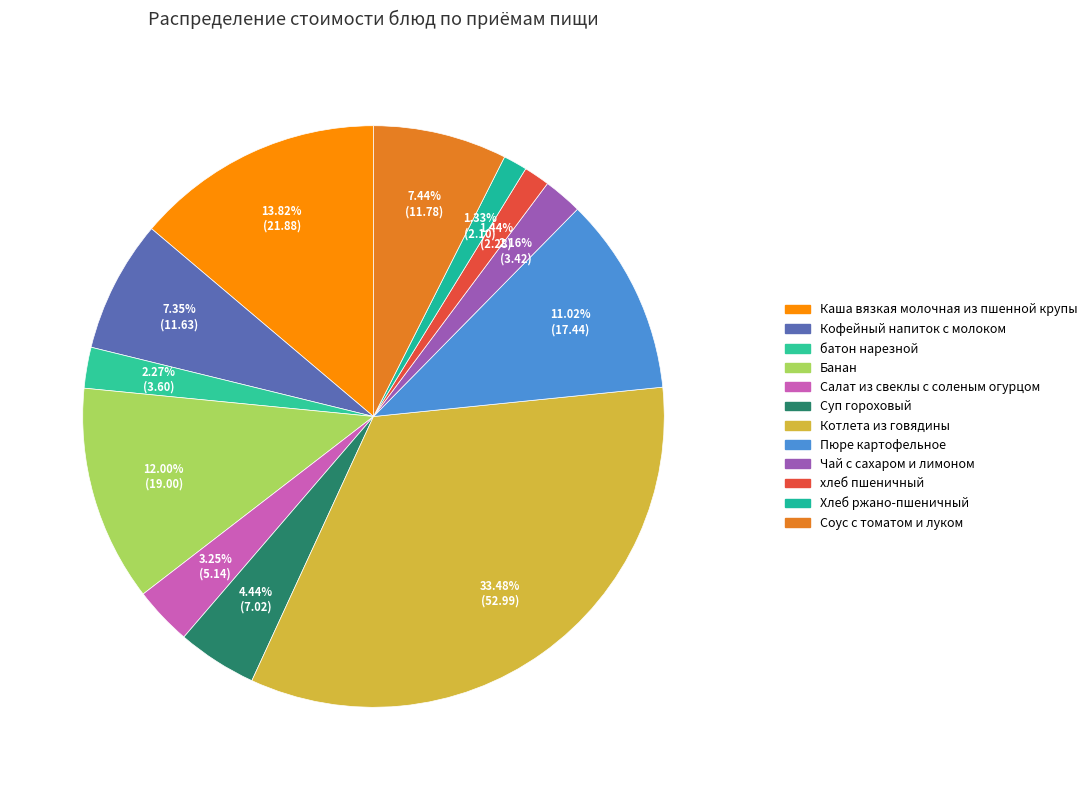

Count the number of slices in the pie.

12